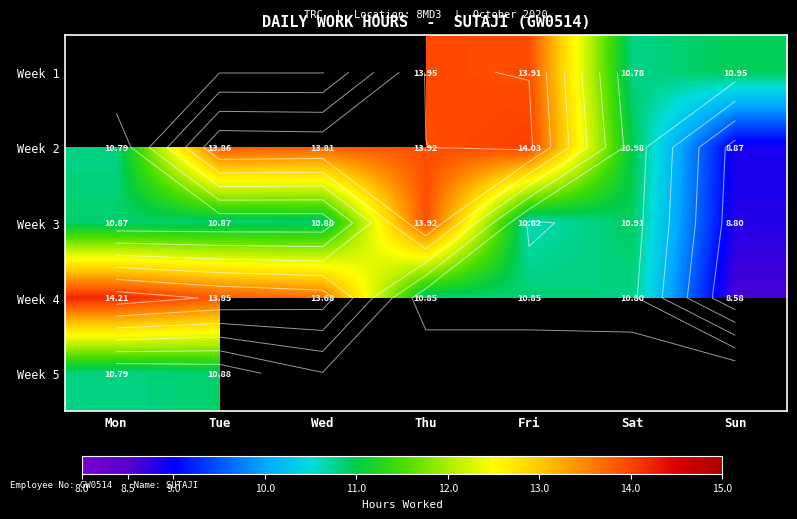

The value of Week 5 at Tue is 10.9. True or false?

True